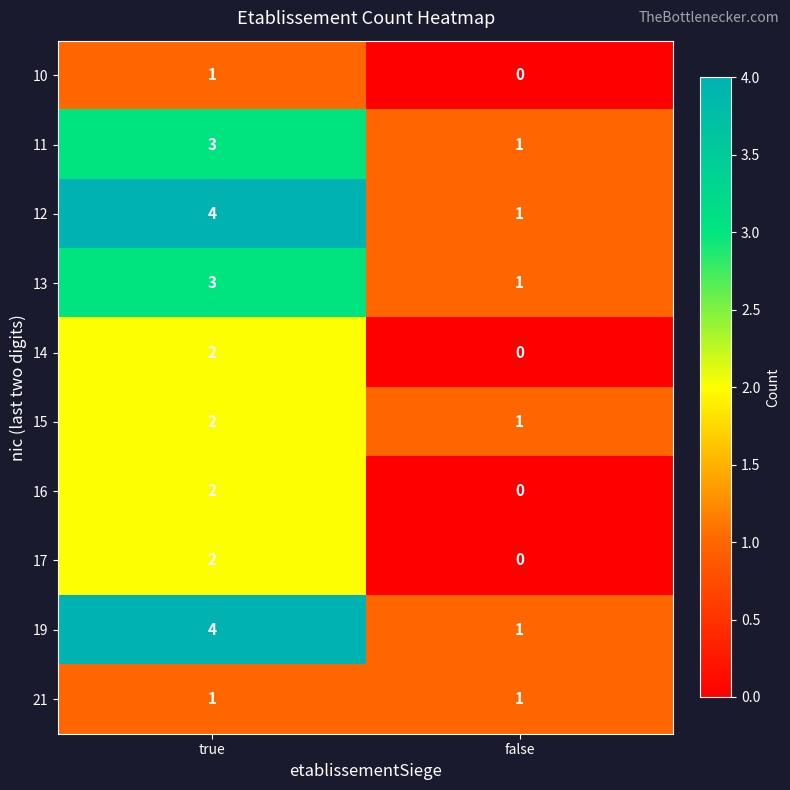

Reading right to left, what are all the values shown in this chart?

10: false=0	true=1
11: false=1	true=3
12: false=1	true=4
13: false=1	true=3
14: false=0	true=2
15: false=1	true=2
16: false=0	true=2
17: false=0	true=2
19: false=1	true=4
21: false=1	true=1